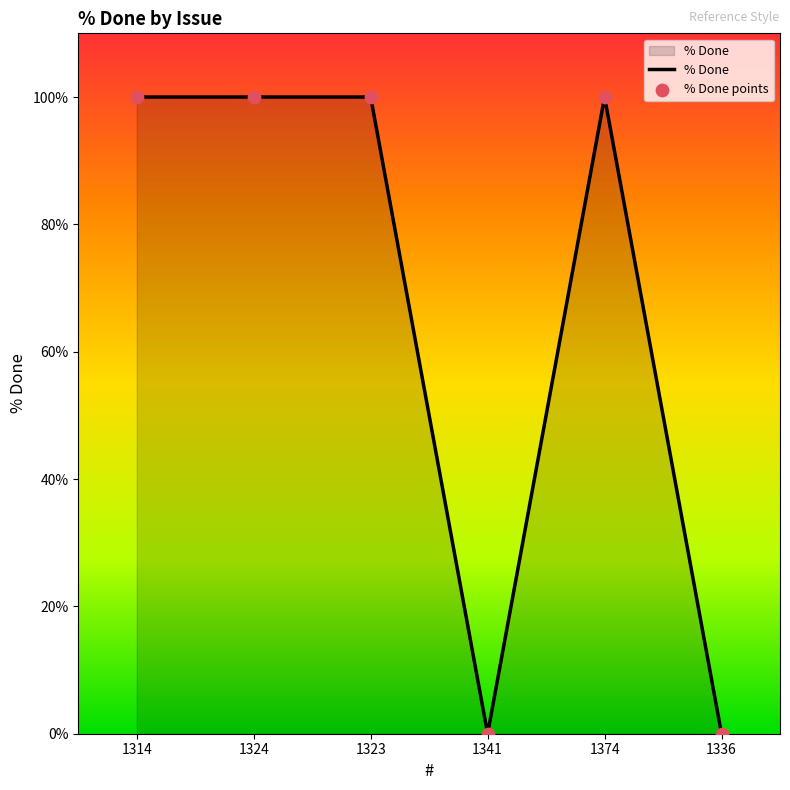

What is the ratio of the value at 1323 to the value at 1314?

1.0